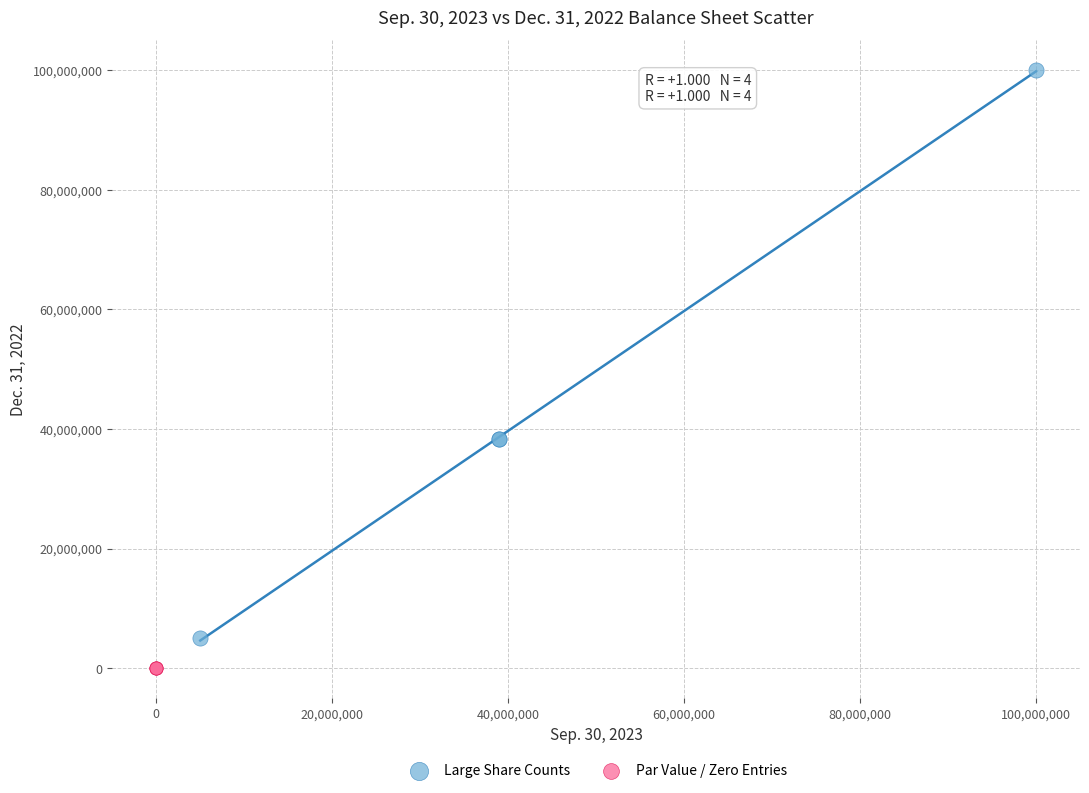

Which series has the largest Y range (max minus min)?

Large Share Counts